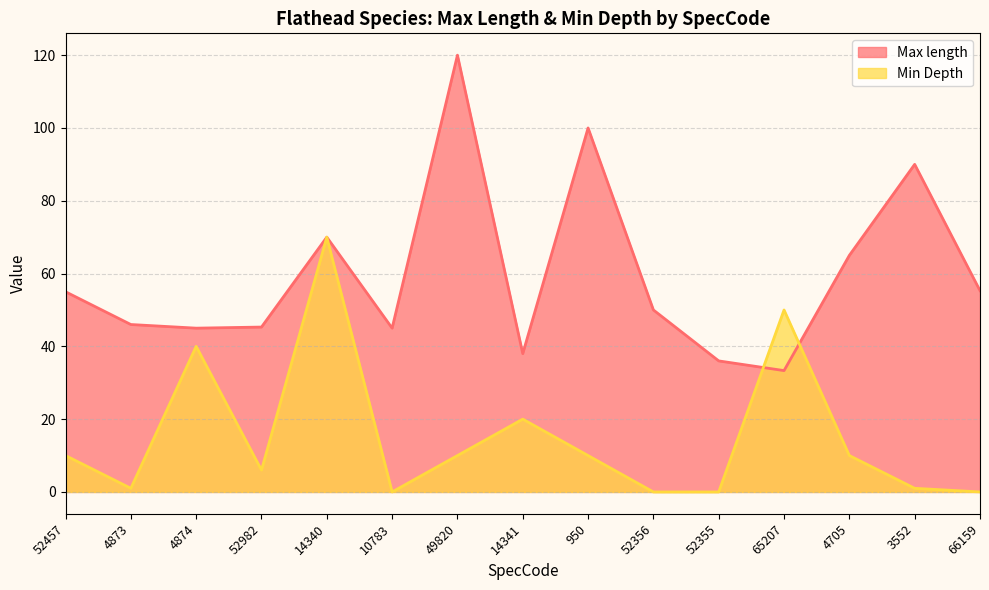

What is the label of the 3rd point from the left?

4874